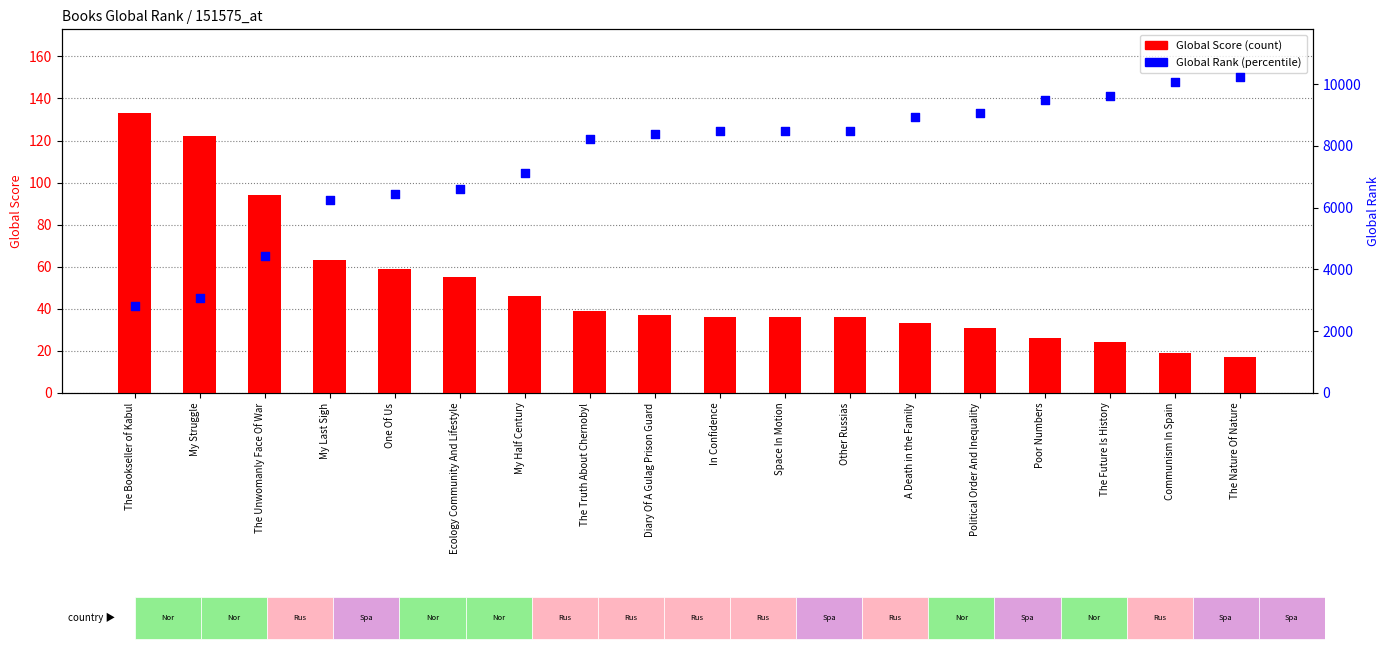

Which series contains the lowest Y value?

Global Score